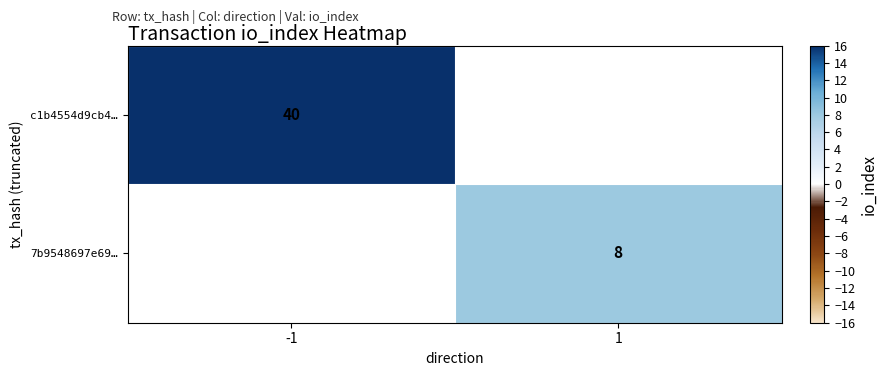

True or false: 7b9548697e69… has a value of 8 at 1.

True